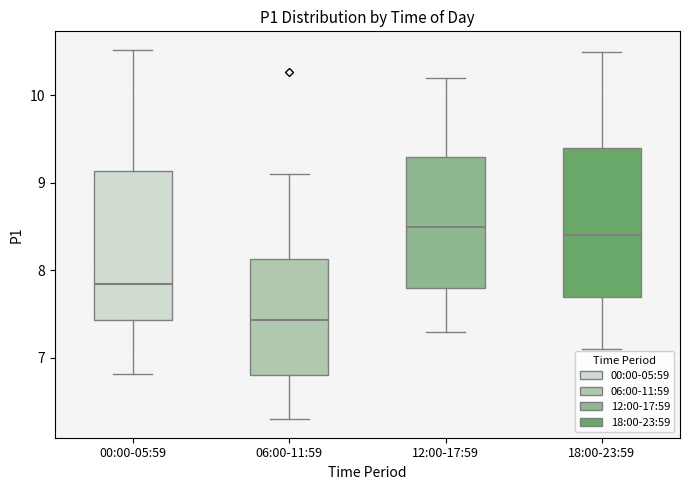

Reading left to right, transcribe this box plot: for each box, give where its median line is, the range the box spans, and where its two whiskers end, as read against the y-axis. The values are not printed on the chart, so give them approximately, as read against the axis.

00:00-05:59: median 7.9, box 7.4 to 9.1, whiskers 6.8 to 10.5
06:00-11:59: median 7.4, box 6.8 to 8.1, whiskers 6.3 to 9.1
12:00-17:59: median 8.5, box 7.8 to 9.3, whiskers 7.3 to 10.2
18:00-23:59: median 8.4, box 7.7 to 9.4, whiskers 7.1 to 10.5